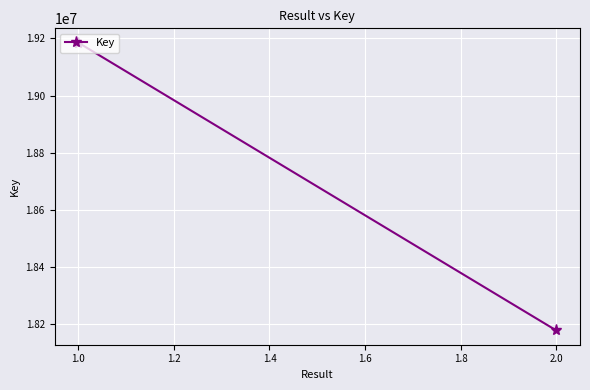

What is the maximum value shown in the chart?

19185099